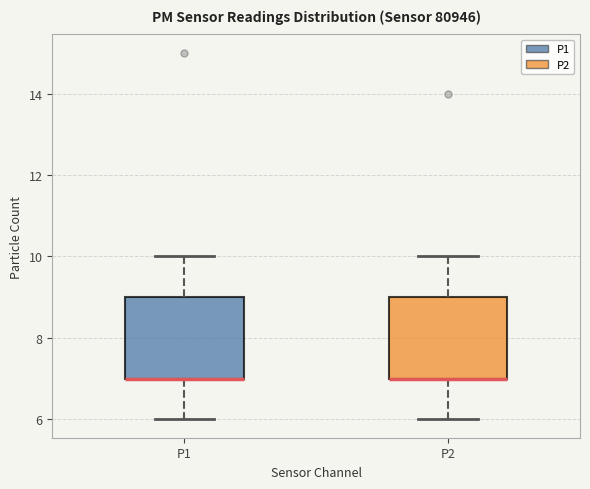

Where does the upper whisker of the box for P1 end on the y-axis? The values are not printed on the chart, so give them approximately, as read against the axis.

10